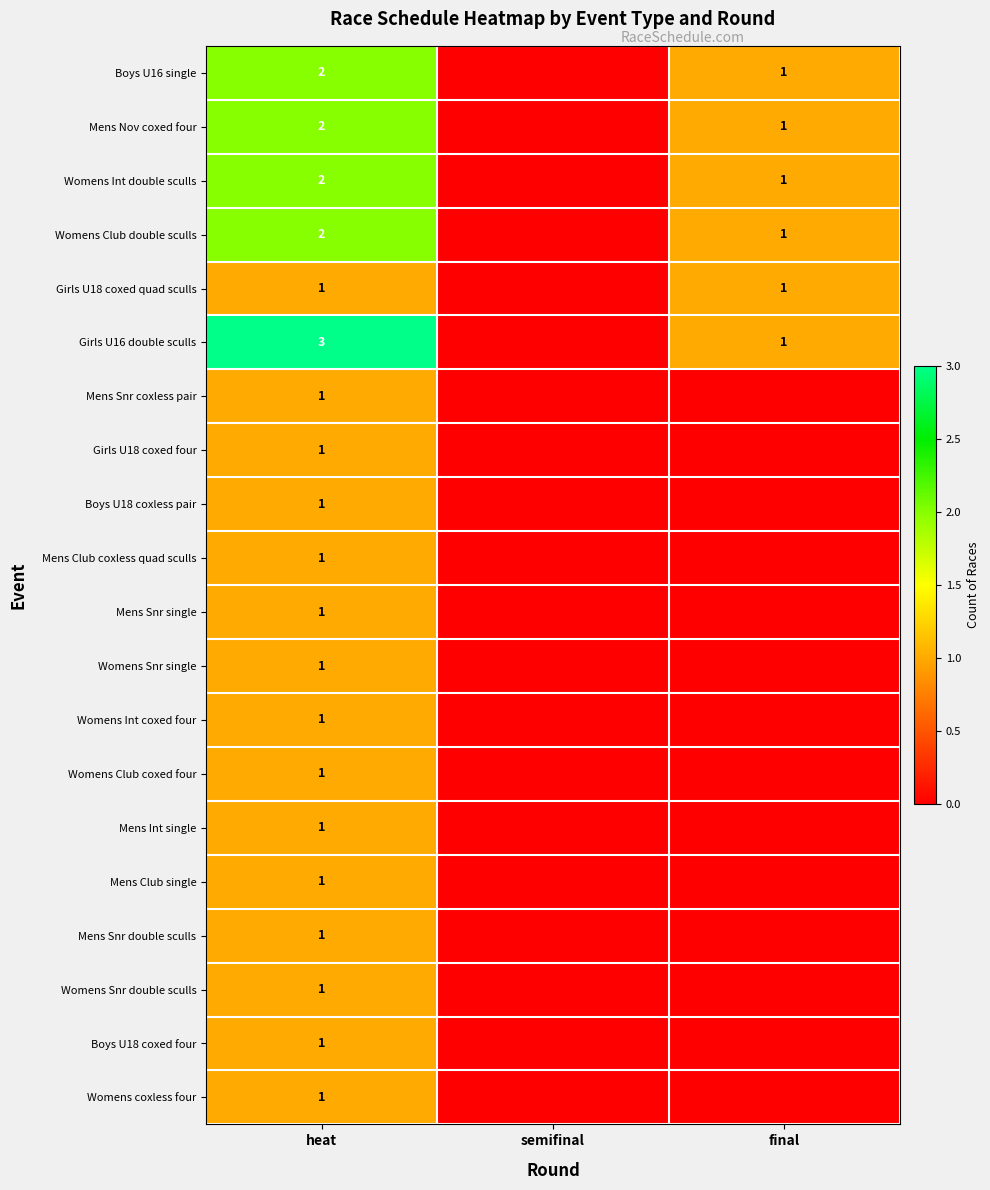

The Womens Snr single series shows 1 at heat. True or false?

True